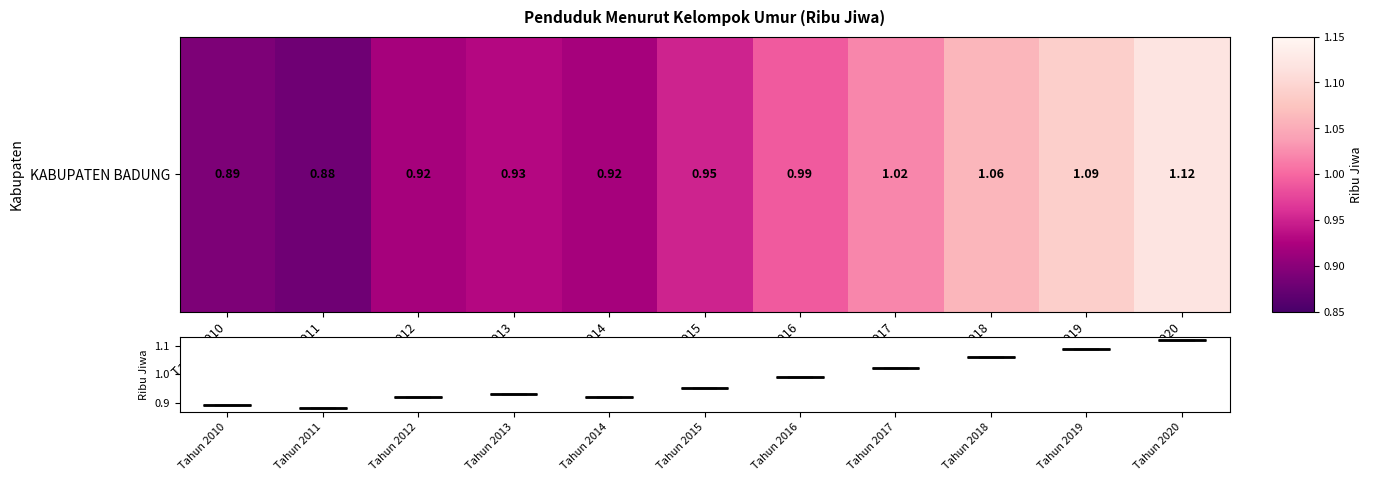

What is the sum of the values at Tahun 2010 and Tahun 2015?

1.8